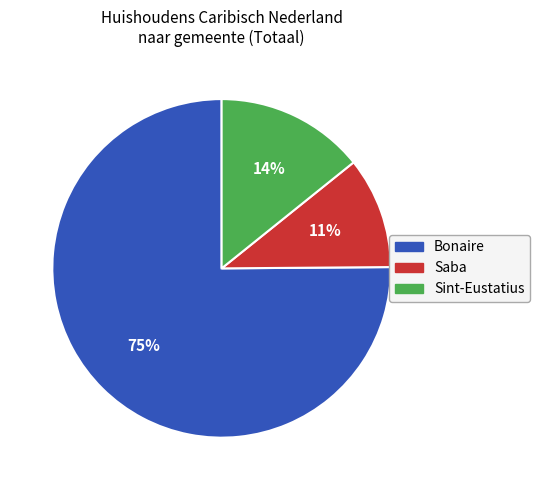

Do Sint-Eustatius and Bonaire together represent more than half of the pie?

Yes